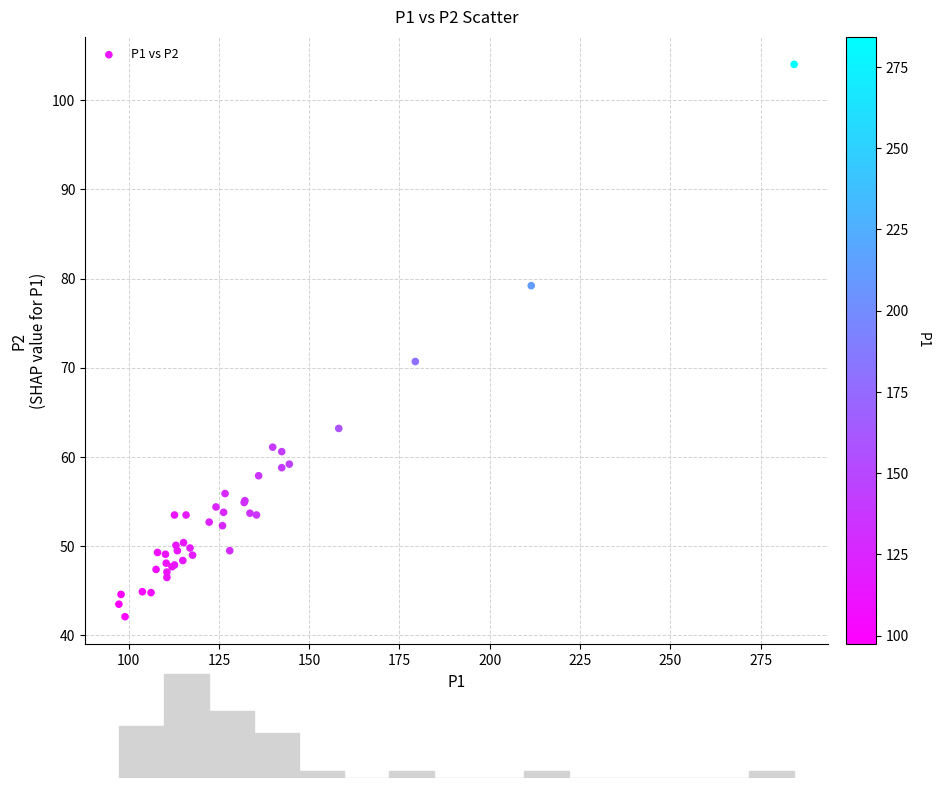

What Y value in the scatter plot is closest to 73?

70.7